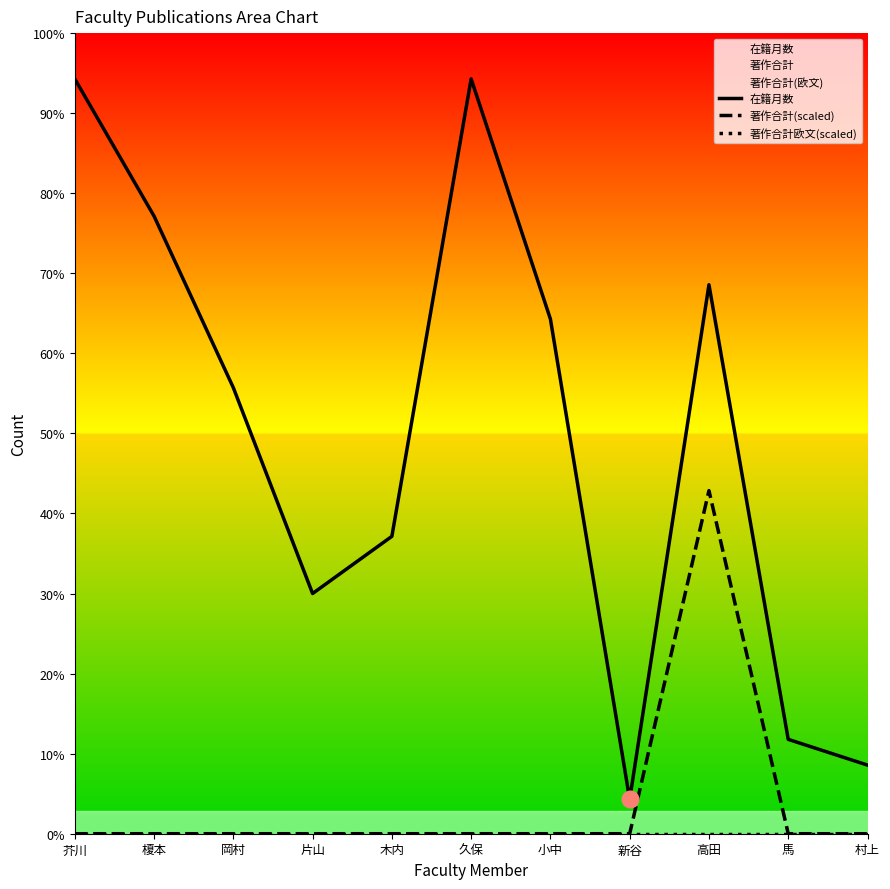

What is the difference between the maximum and minimum values in the 在籍月数 series?

252